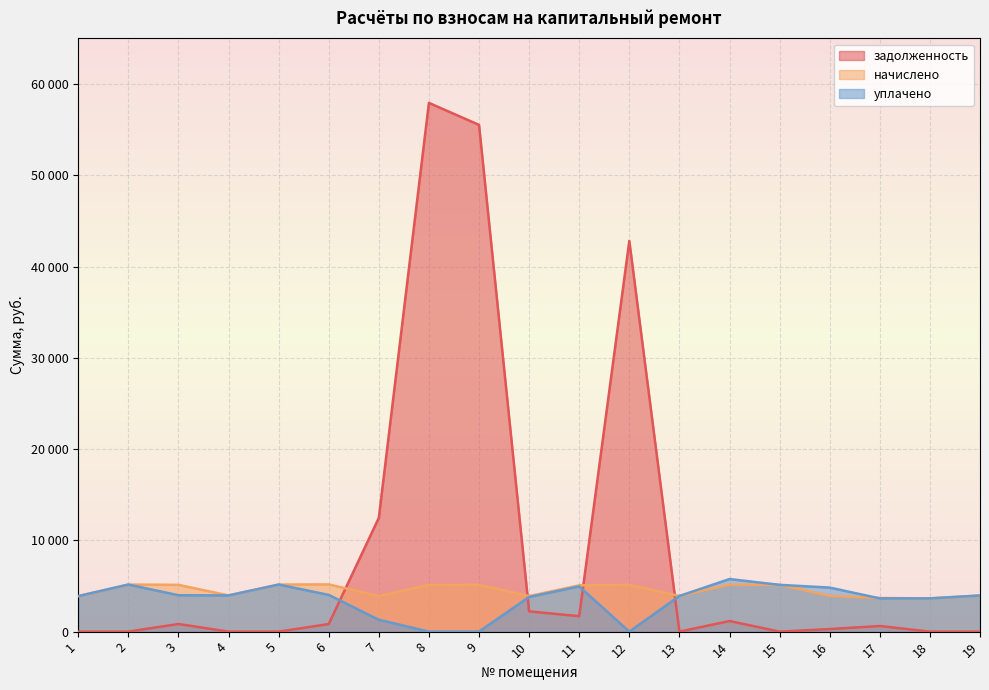

Reading left to right, transcribe all the data shown in this chart.

задолженность: 0.0	0.0	837.0	0.0	0.0	830.5	12466.0	57933.1	55521.8	2223.1	1691.9	42810.6	0.0	1161.7	0.0	281.0	614.1	0.0	0.0
начислено: 3891.6	5158.4	5125.3	3966.1	5158.4	5175.0	3891.6	5117.0	5125.3	3891.6	5075.6	5125.3	3908.2	5158.4	5125.3	3924.7	3684.6	3643.2	3957.8
уплачено: 3891.6	5158.4	3988.8	3966.1	5158.4	4025.2	1299.0	0.0	0.0	3797.6	4953.0	0.0	3908.2	5762.2	5125.3	4825.6	3640.1	3643.2	3957.8